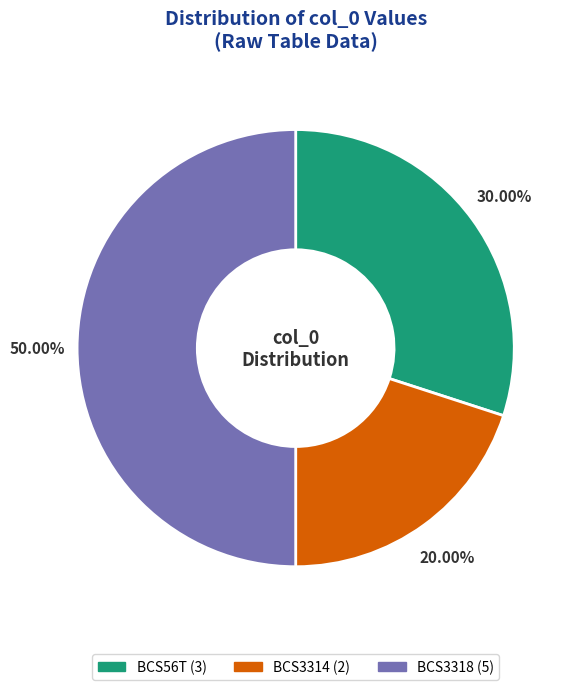

Do BCS3318 and BCS3314 together represent more than half of the pie?

Yes